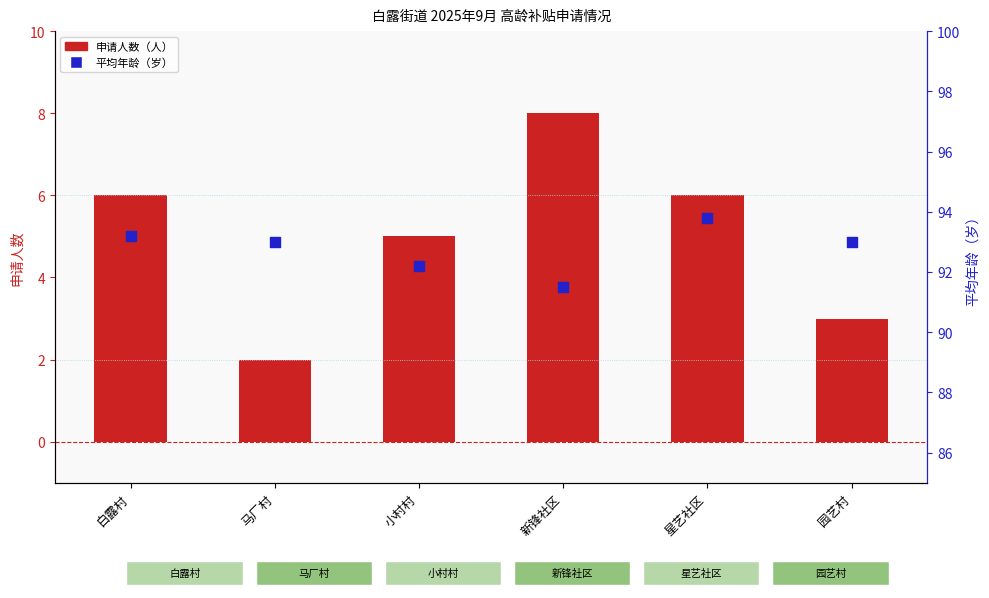

Which series contains the lowest Y value?

申请人数